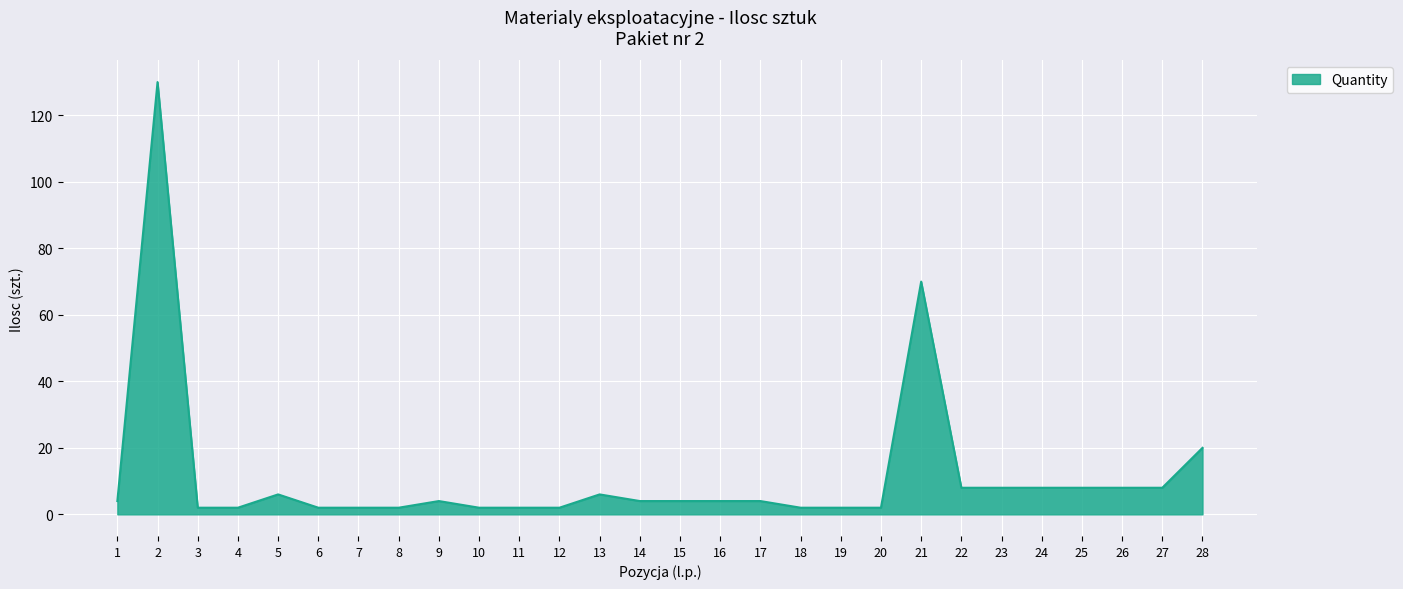

What is the difference between the maximum and minimum values?

128